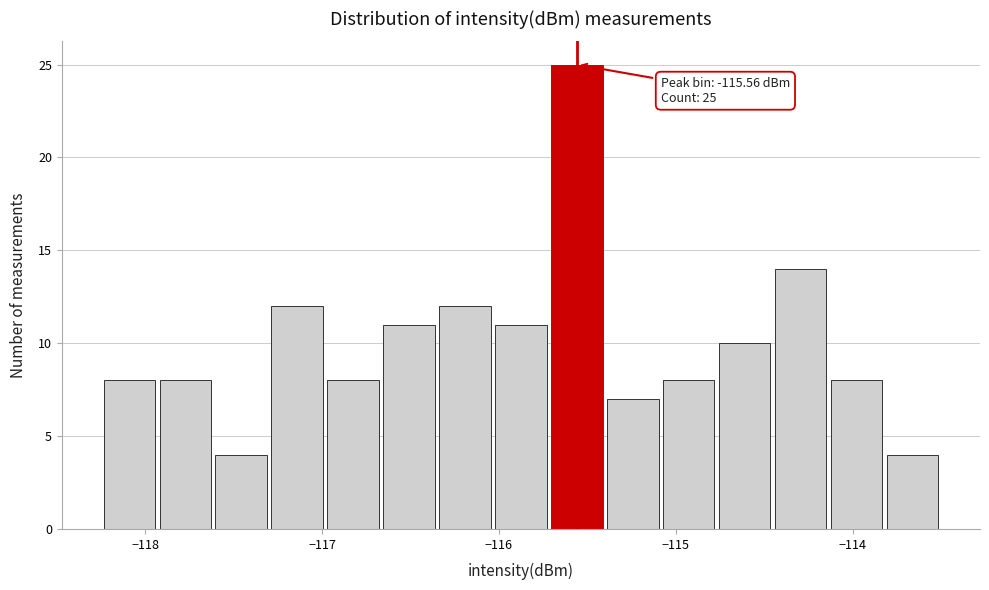

Around what value on the x-axis is the tallest bar? Give the approximate position of its centre, as read against the axis.

-115.6